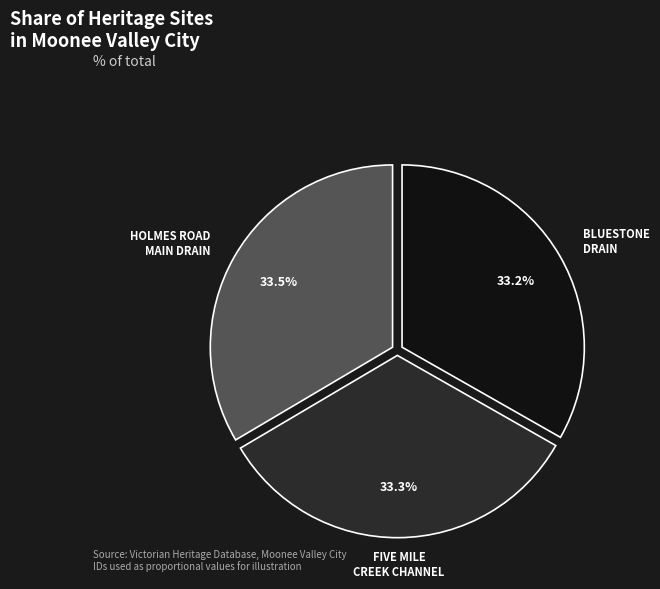

Does any single category account for the majority?

No